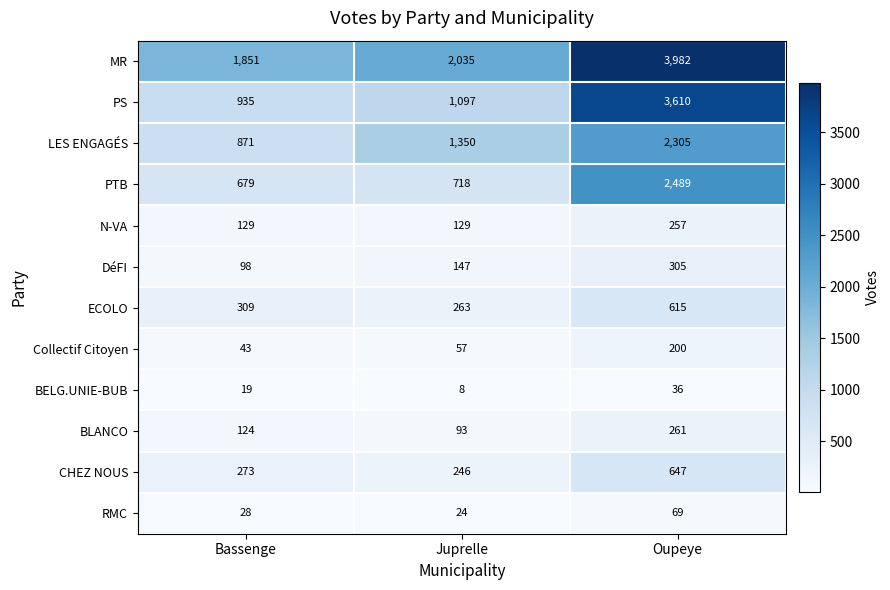

Is the value of BELG.UNIE-BUB at Juprelle greater than the value of Collectif Citoyen at Oupeye?

No